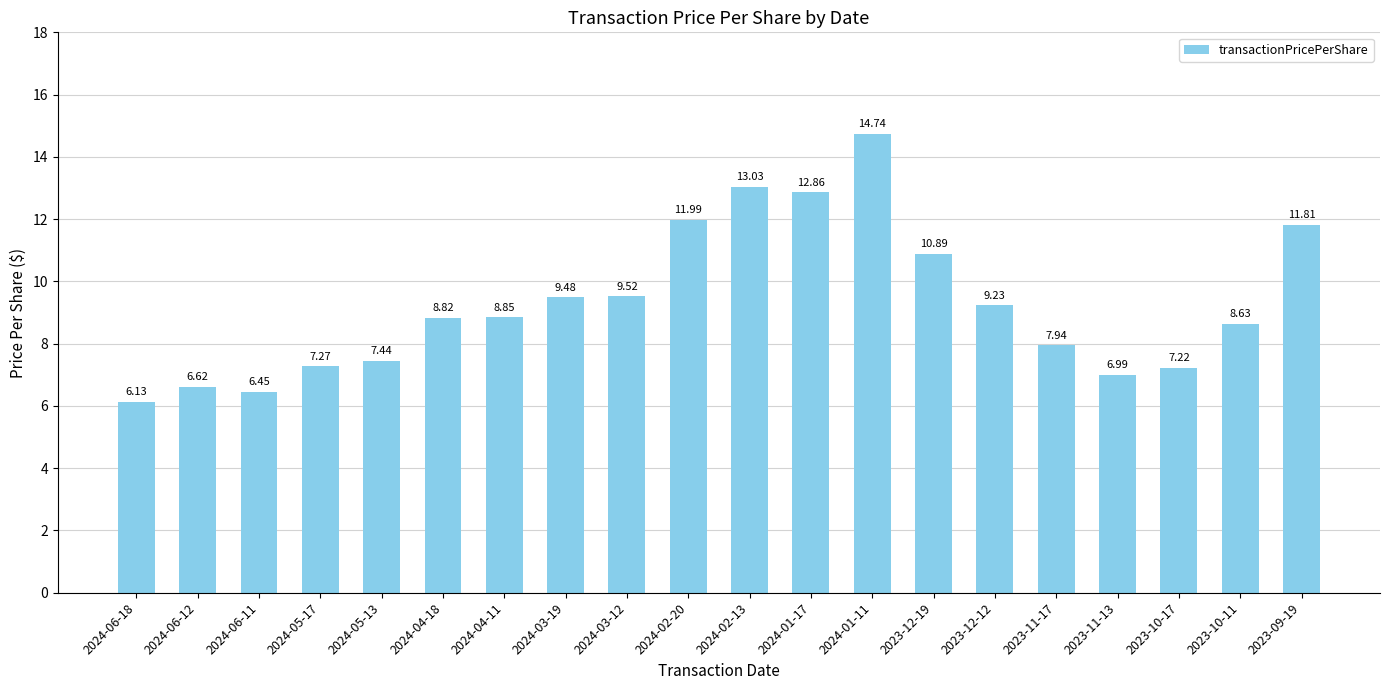

What is the difference between the second highest and second lowest values?

6.6